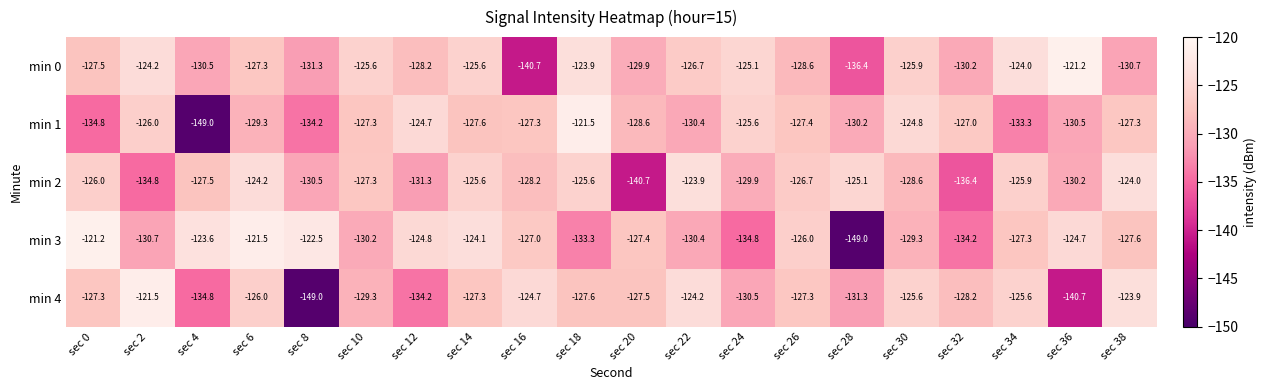

Where is min 1 nearest to the value -135?

sec 0